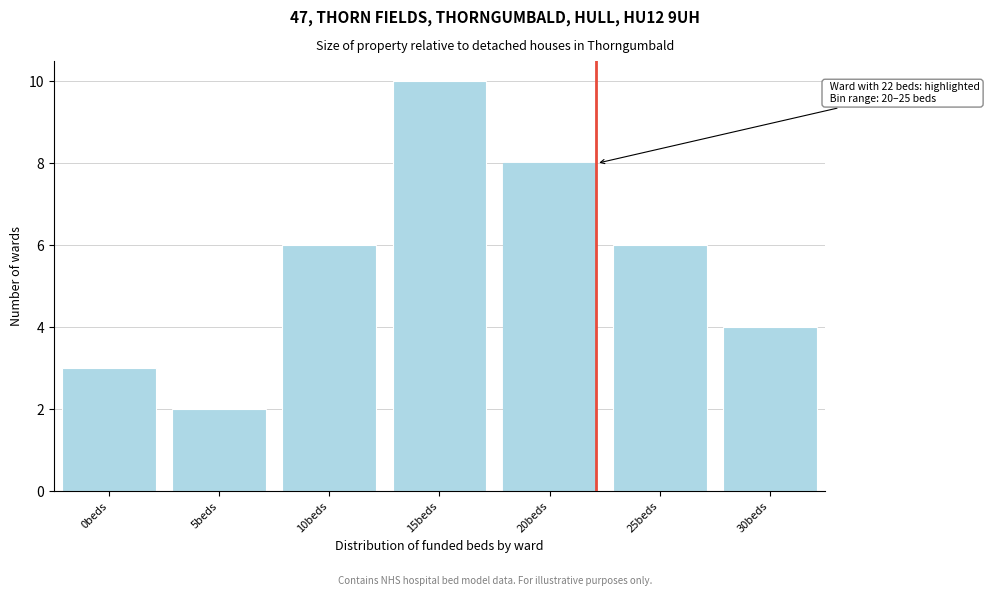

Reading right to left, transcribe all the data shown in this chart.

4	6	8	10	6	2	3